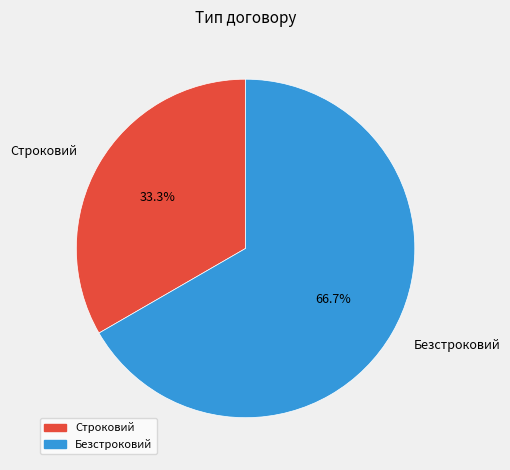

How many slices are in this pie chart?

2